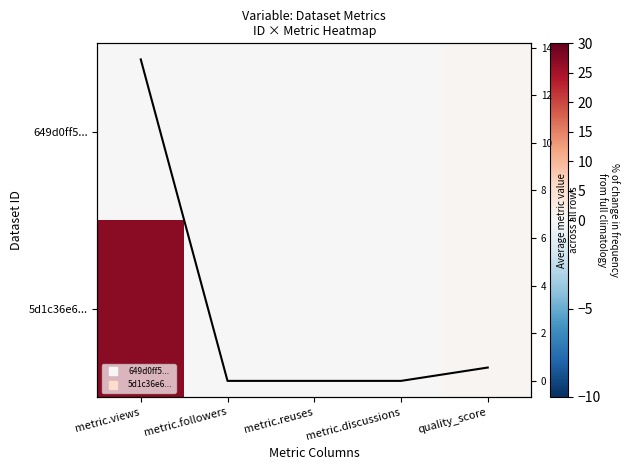

Which series has the largest total across all categories?

5d1c36e6...